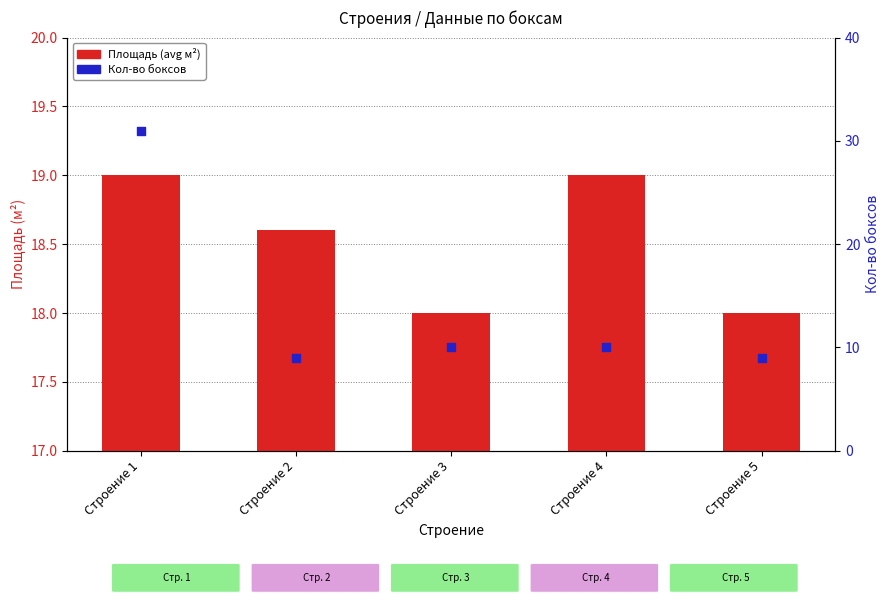

At how many categories does at least one series exceed 21?

1